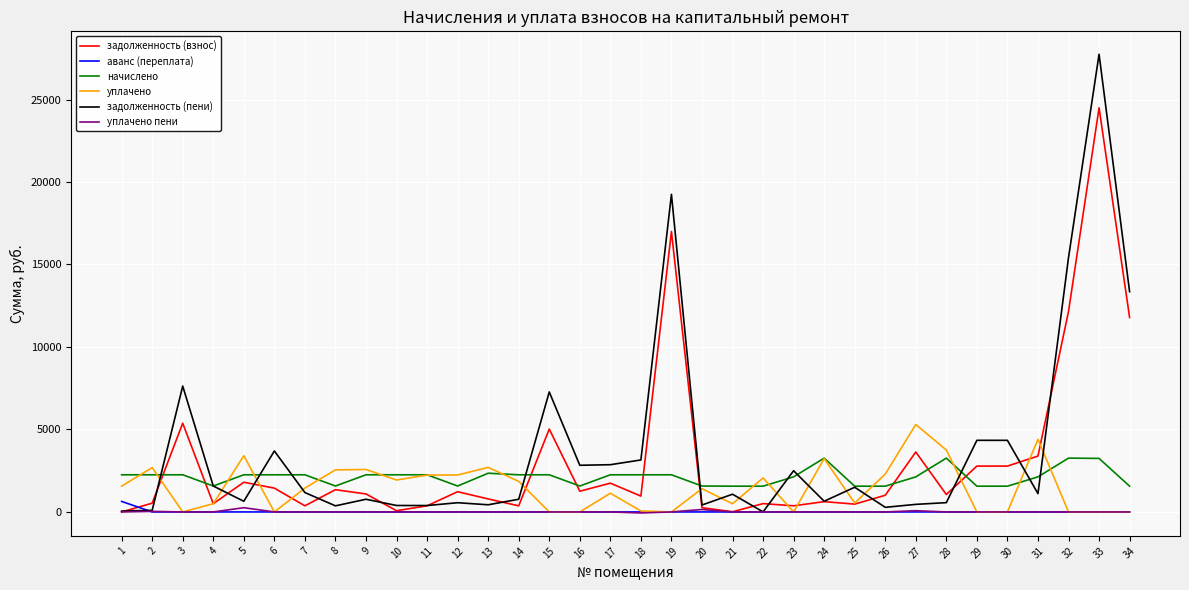

At which label is задолженность (пени) closest to 13874?

34